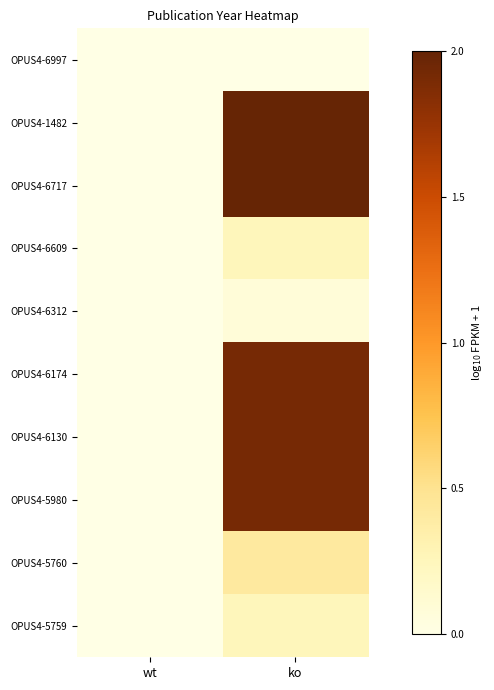

What is the spread (max minus min) of values at ko?

2.0